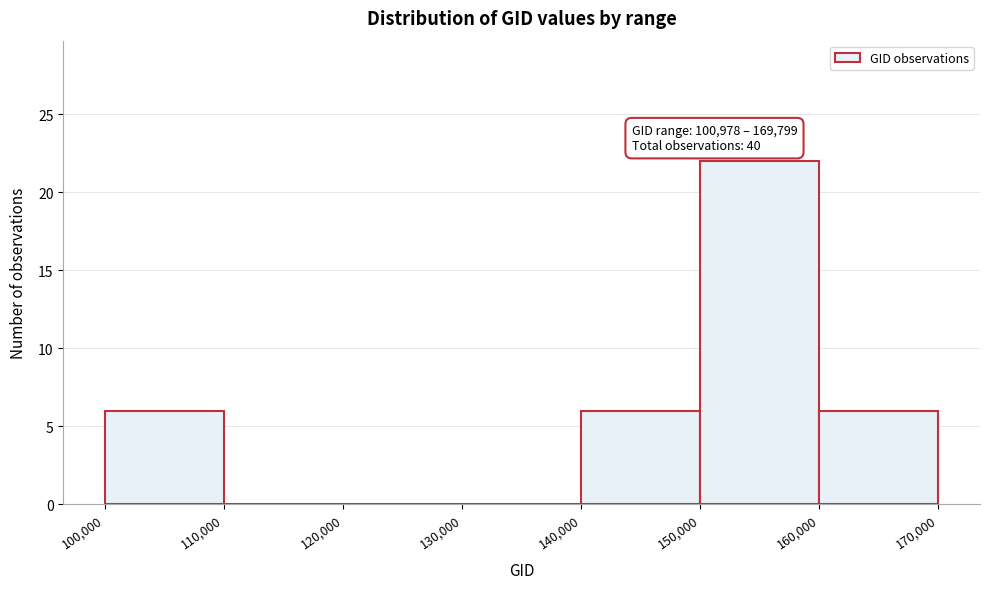

Over which range of the x-axis is the bar tallest?

150,000 to 160,000